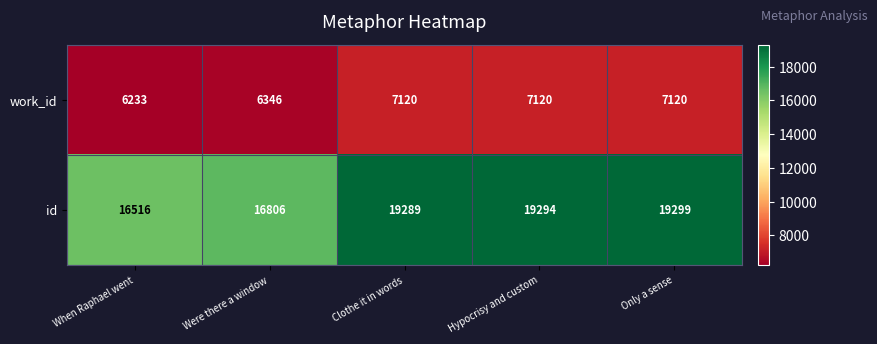

Rank the series by their maximum value, from highest to lowest.

id, work_id